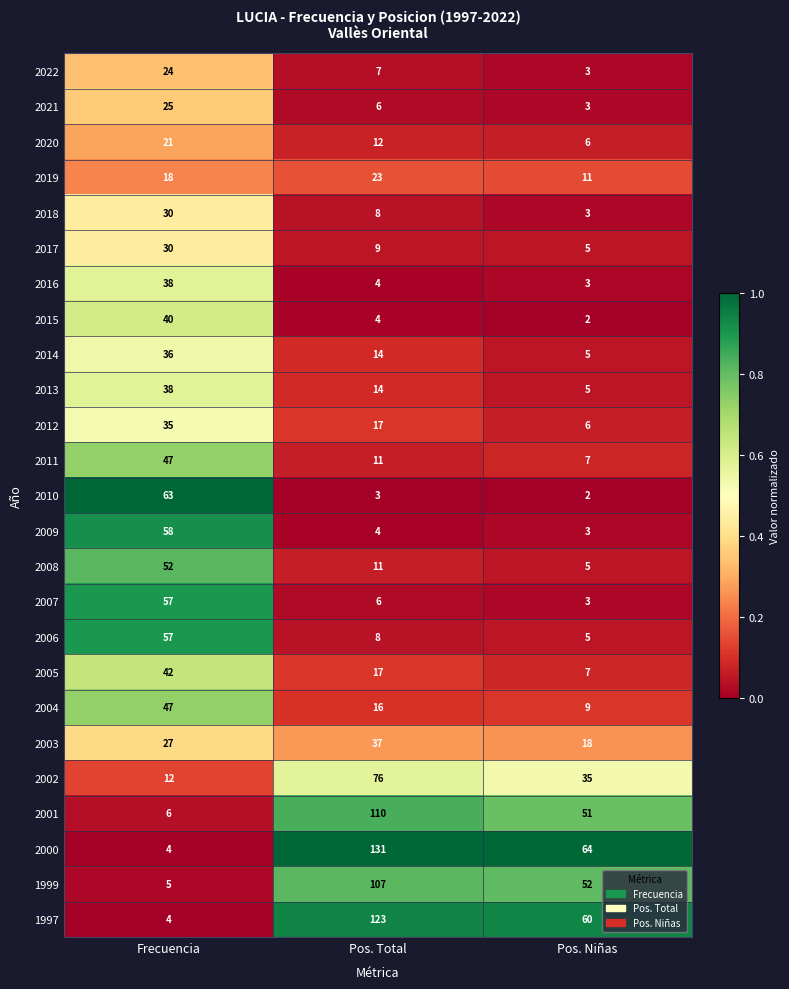

Is the value of 2015 at Pos. Niñas greater than the value of 2003 at Pos. Total?

No